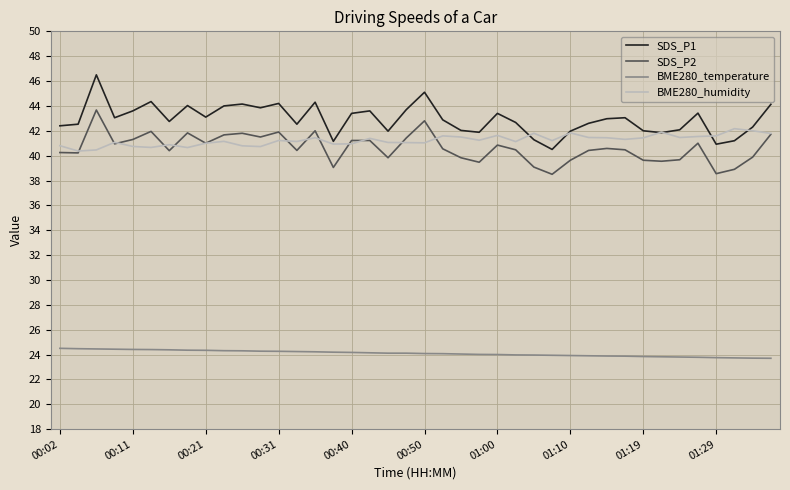

List the series in order of their peak value, lowest first.

BME280_temperature, BME280_humidity, SDS_P2, SDS_P1